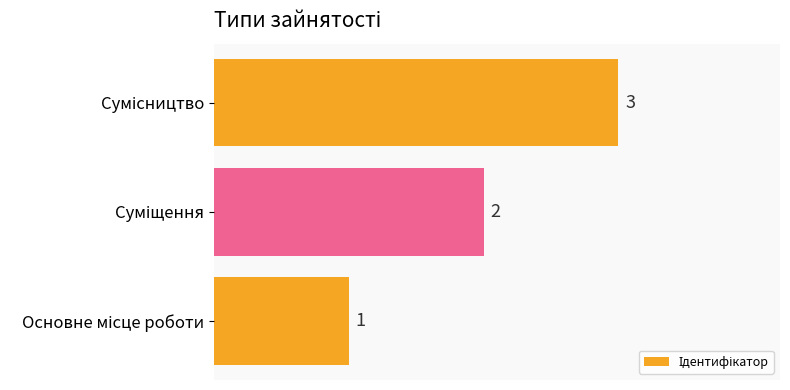

What is the maximum value shown in the chart?

3